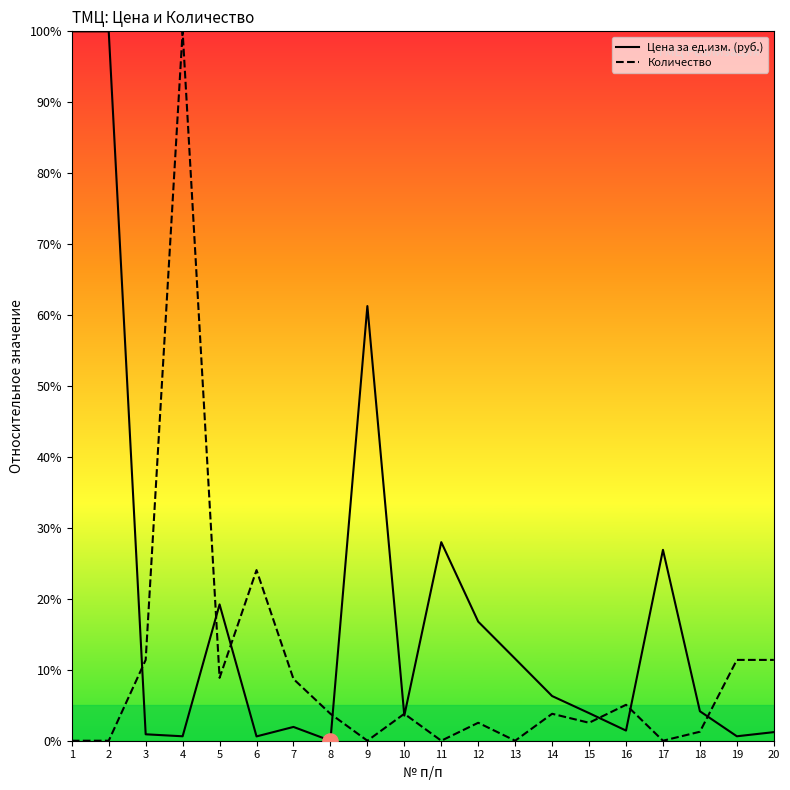

Which series has the widest spread of Y values?

Цена за ед.изм. (руб.)